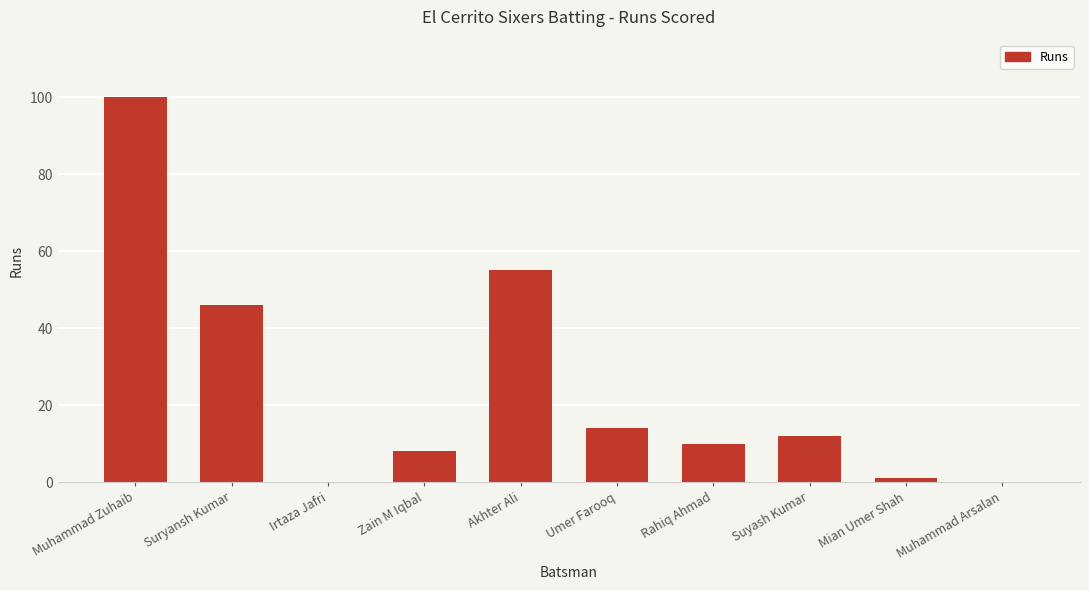

True or false: the data shows 4 at Zain M Iqbal.

False